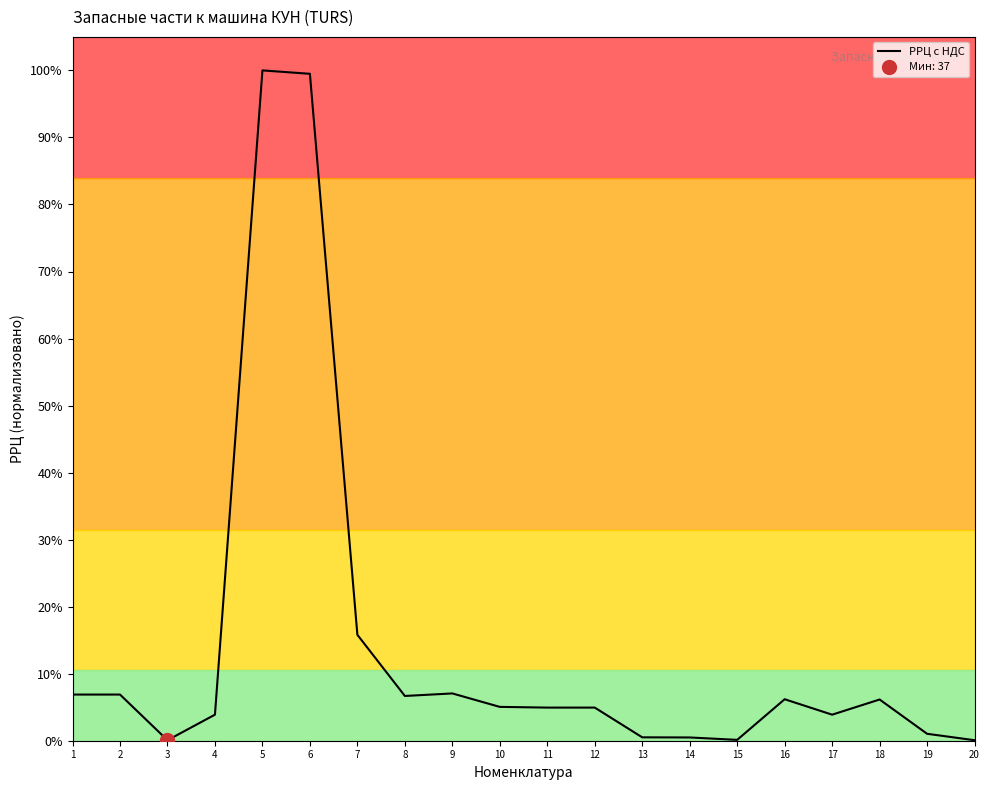

Which has a higher value, 15 or 20?

15